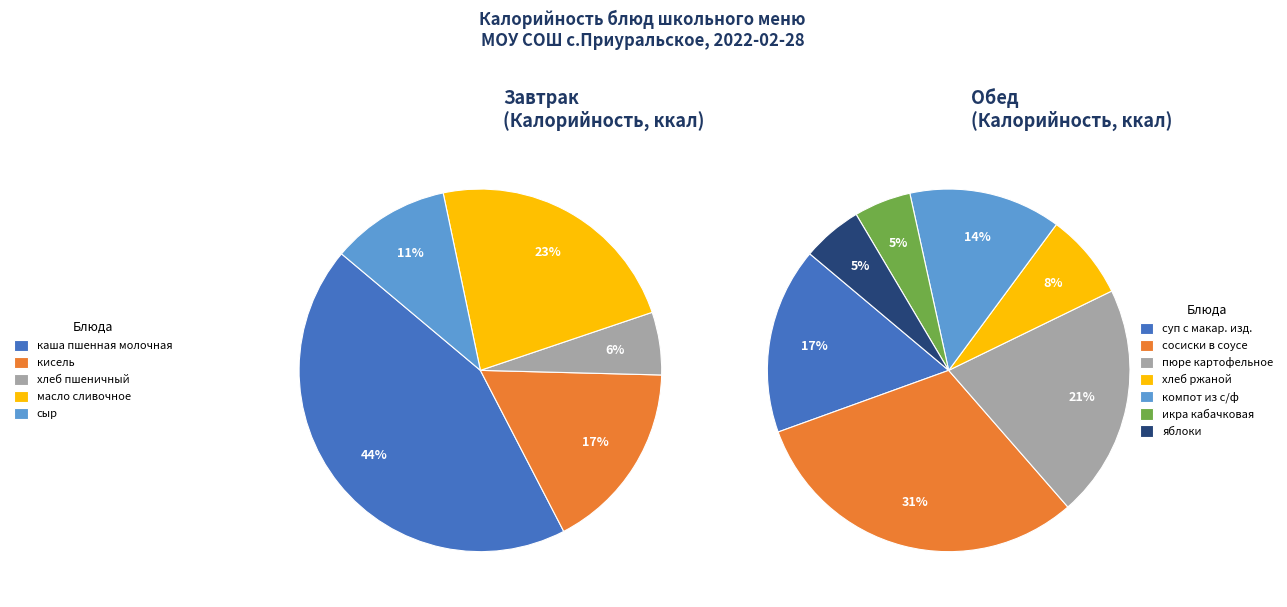

Do сыр and яблоки together represent more than half of the pie?

No